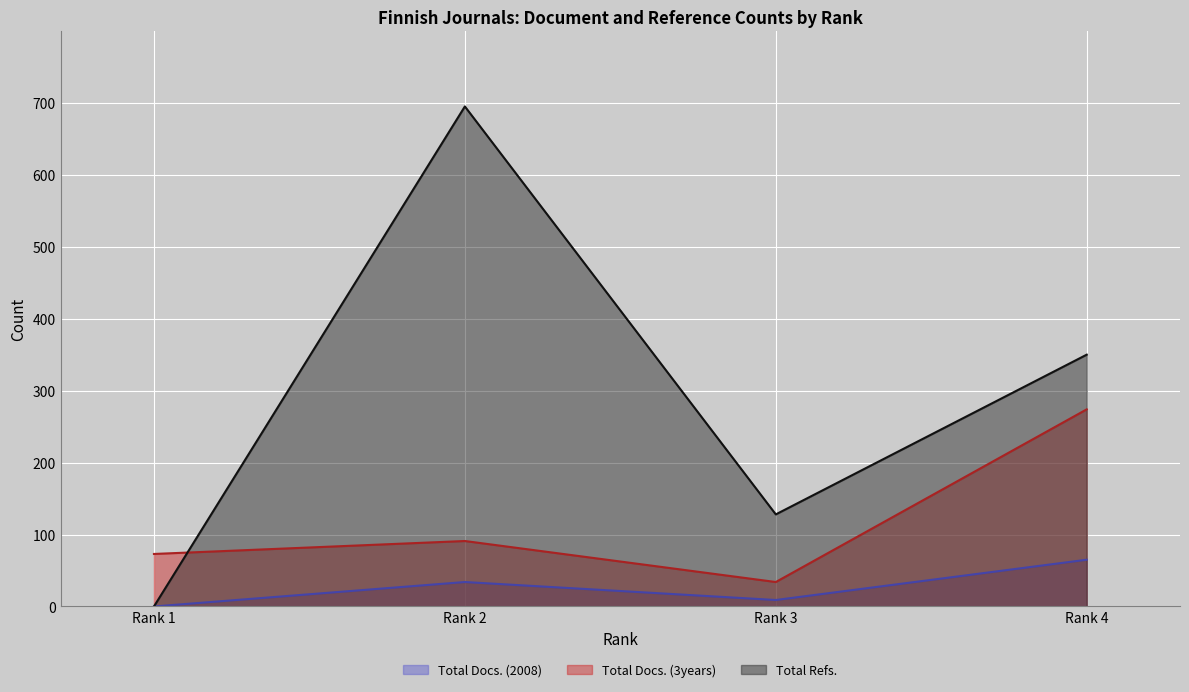

Which series has the largest total across all categories?

Total Refs.